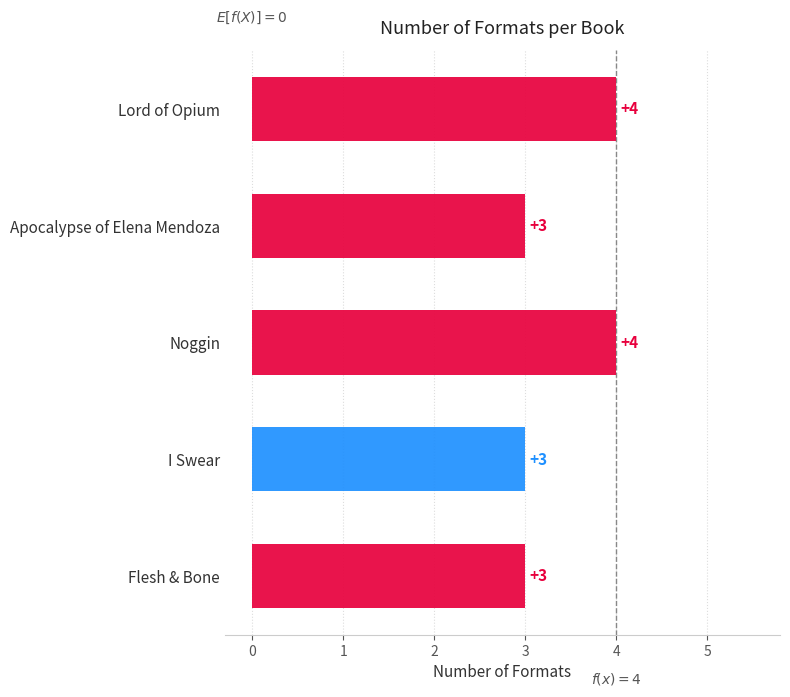

True or false: the data shows 5 at Apocalypse of Elena Mendoza.

False